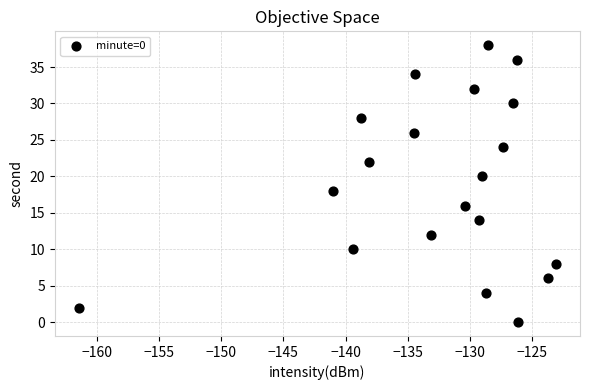

What is the range of Y values (max minus min)?

38